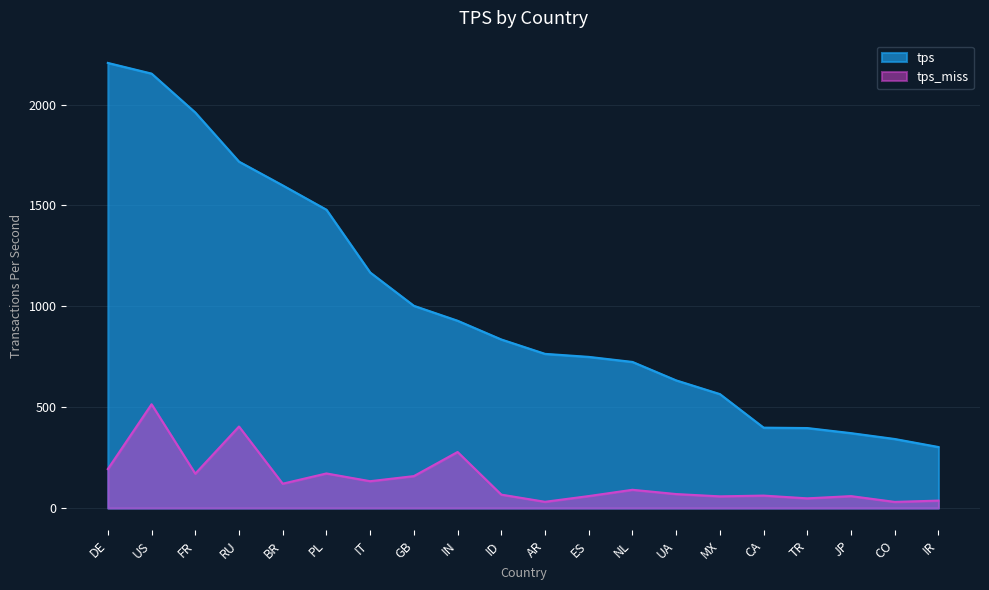

What is the difference between the second highest and second lowest values in the tps_miss series?

373.1